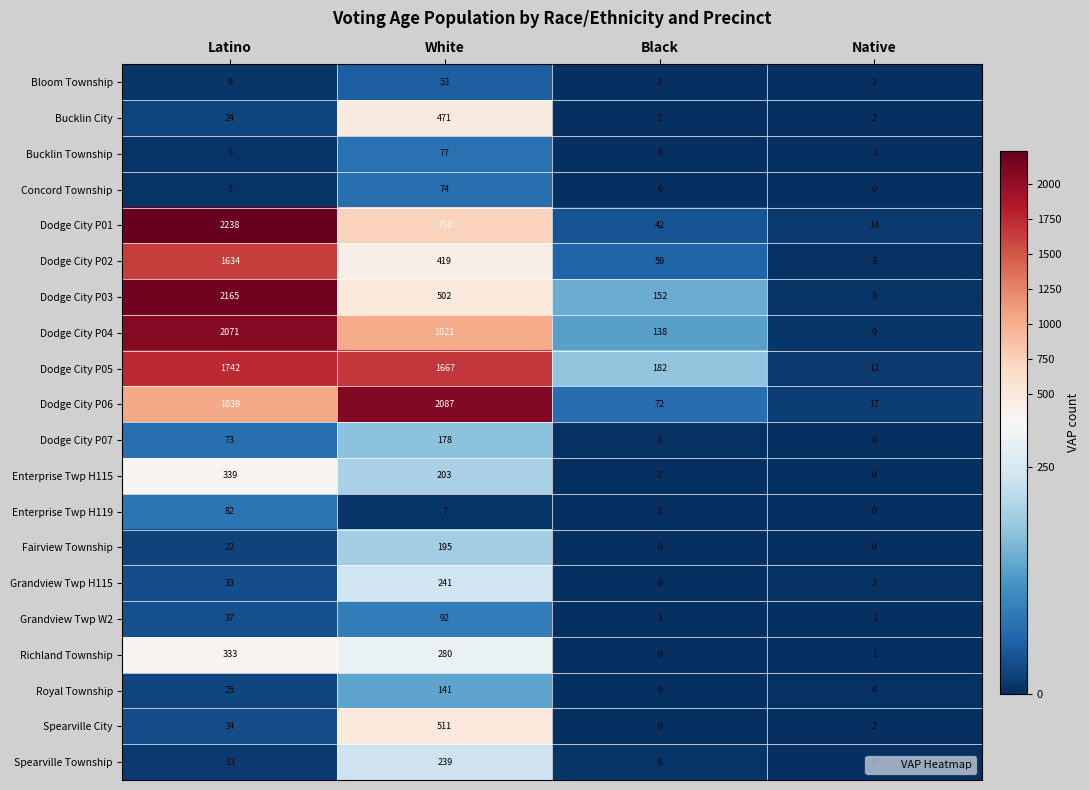

Count the Bloom Township values in the range 2 to 53.

4